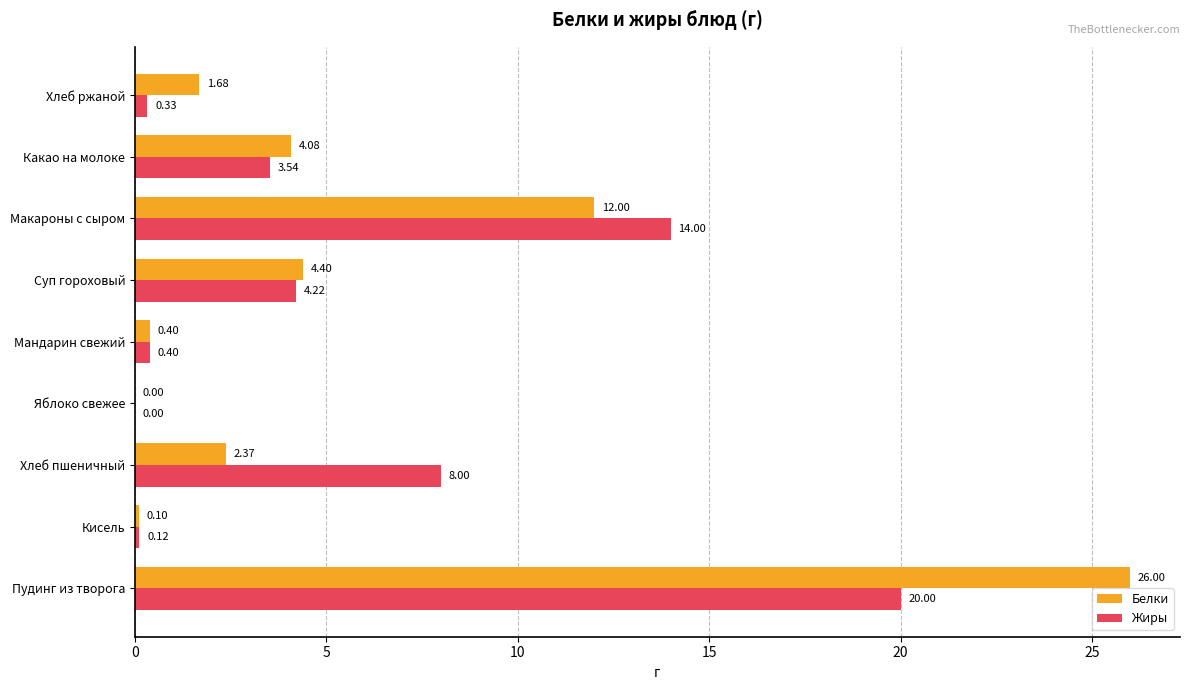

Which category has the highest value across all series?

Пудинг из творога